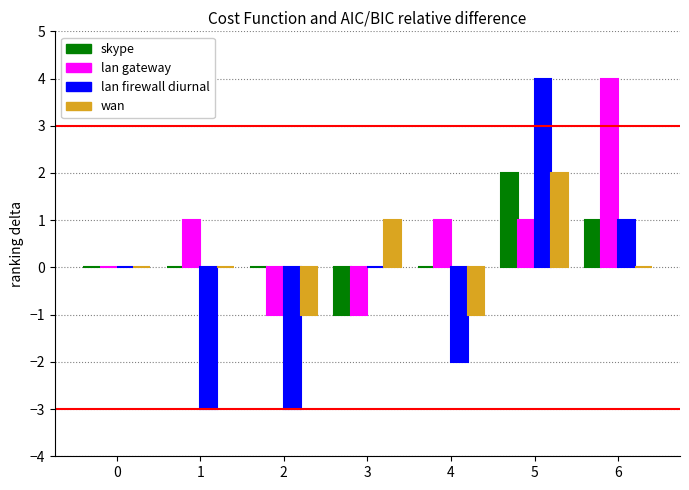

What is the greatest value displayed?

4